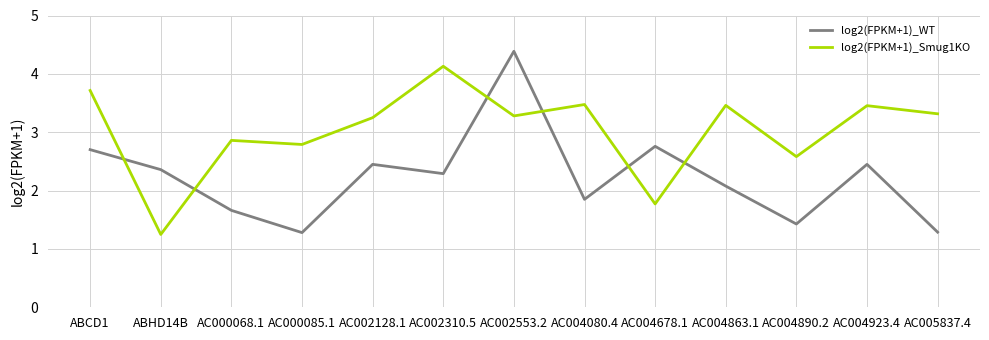

Which series changed the most between AC004863.1 and AC004890.2?

log2(FPKM+1)_Smug1KO